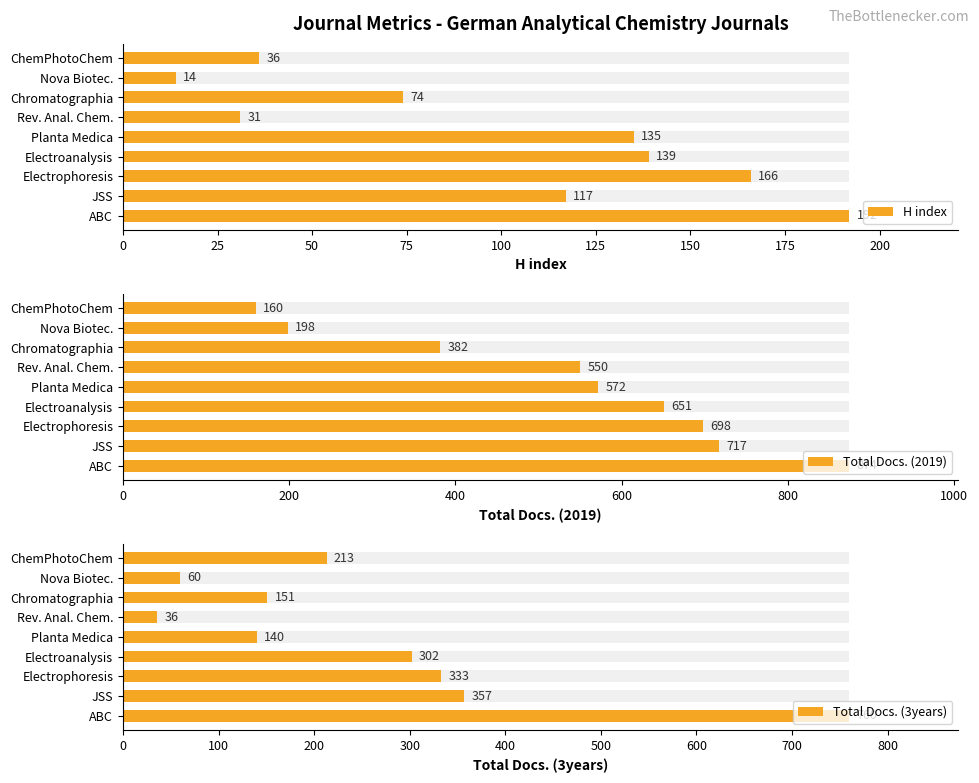

Reading left to right, what are all the values shown in this chart?

H index: 192	117	166	139	135	31	74	14	36
Total Docs. (2019): 874	717	698	651	572	550	382	198	160
Total Docs. (3years): 760	357	333	302	140	36	151	60	213